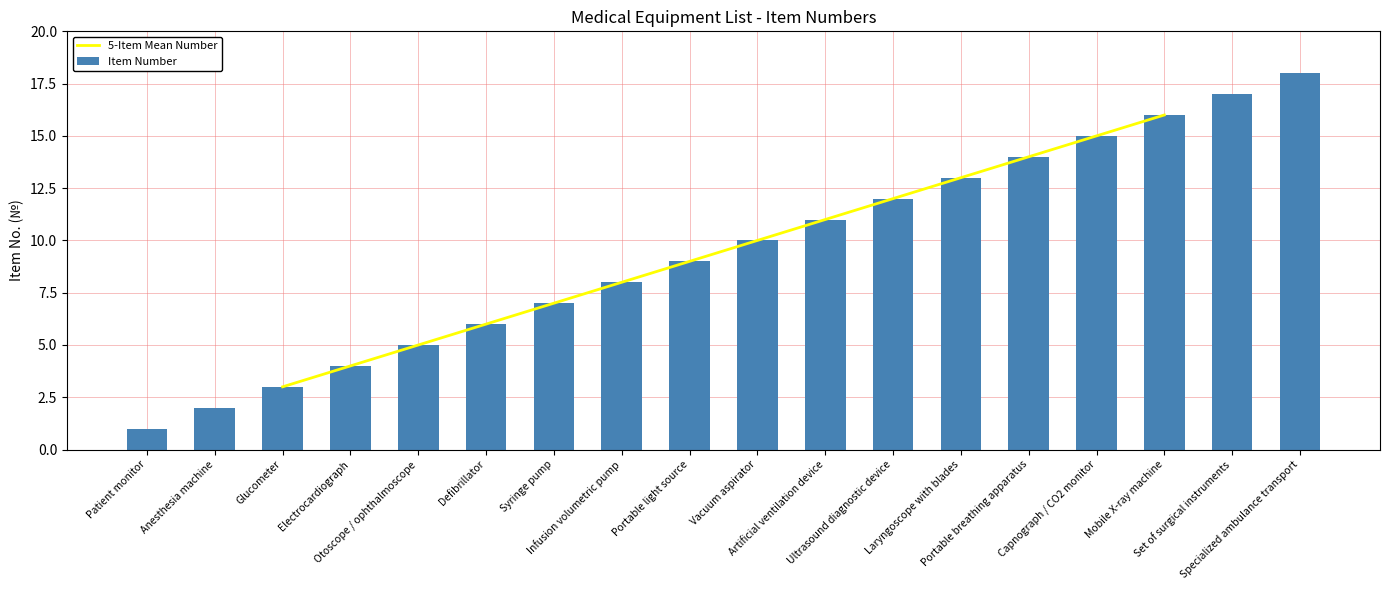

What is the change in value from Vacuum aspirator to Capnograph / CO2 monitor?

+5